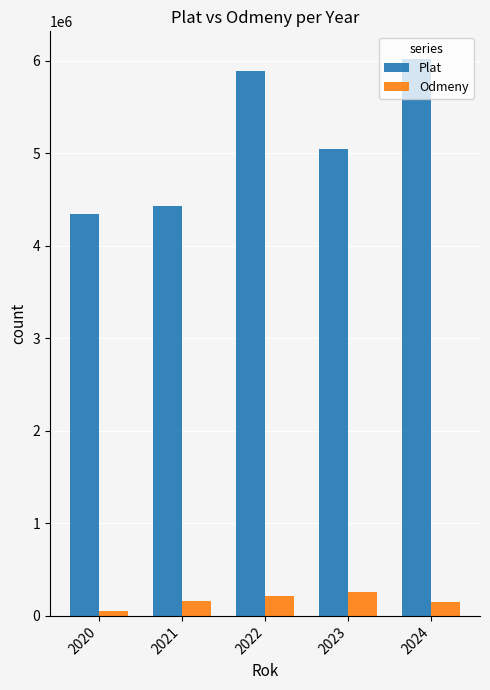

Does the chart contain stacked bars?

No